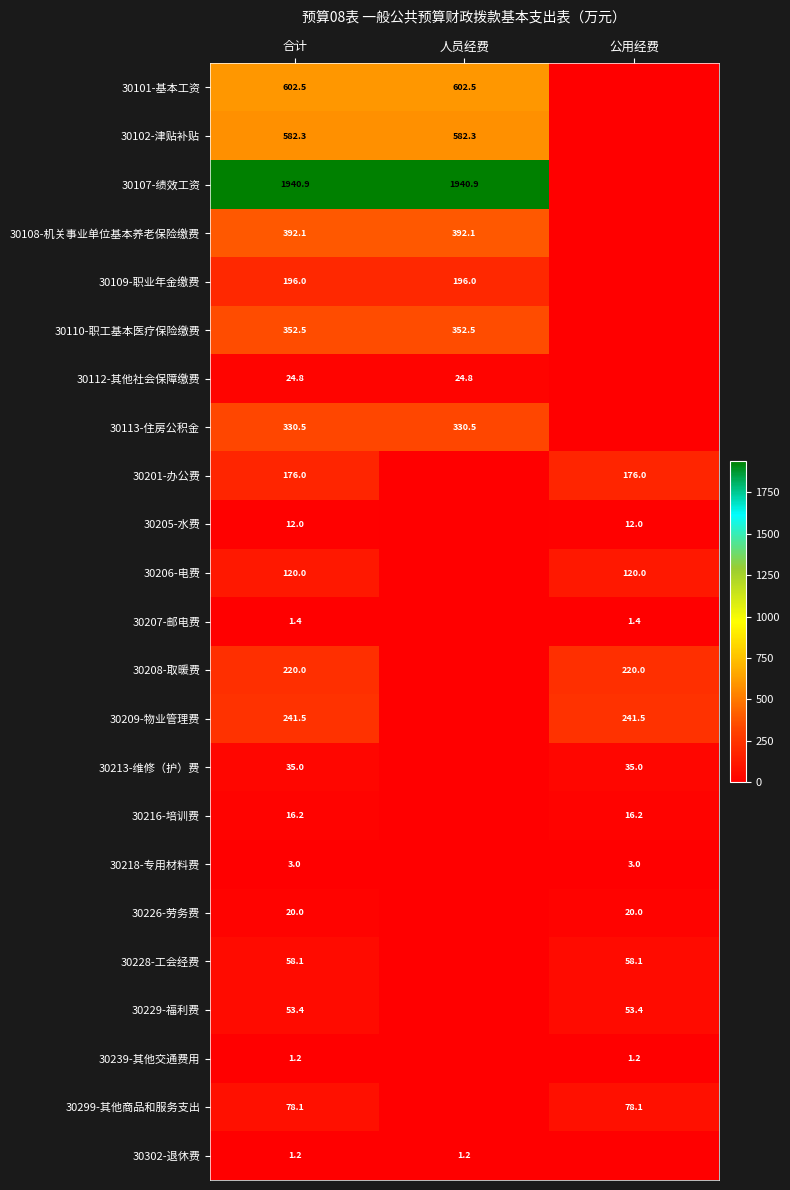

The 30206-电费 series shows 29.9 at 公用经费. True or false?

False